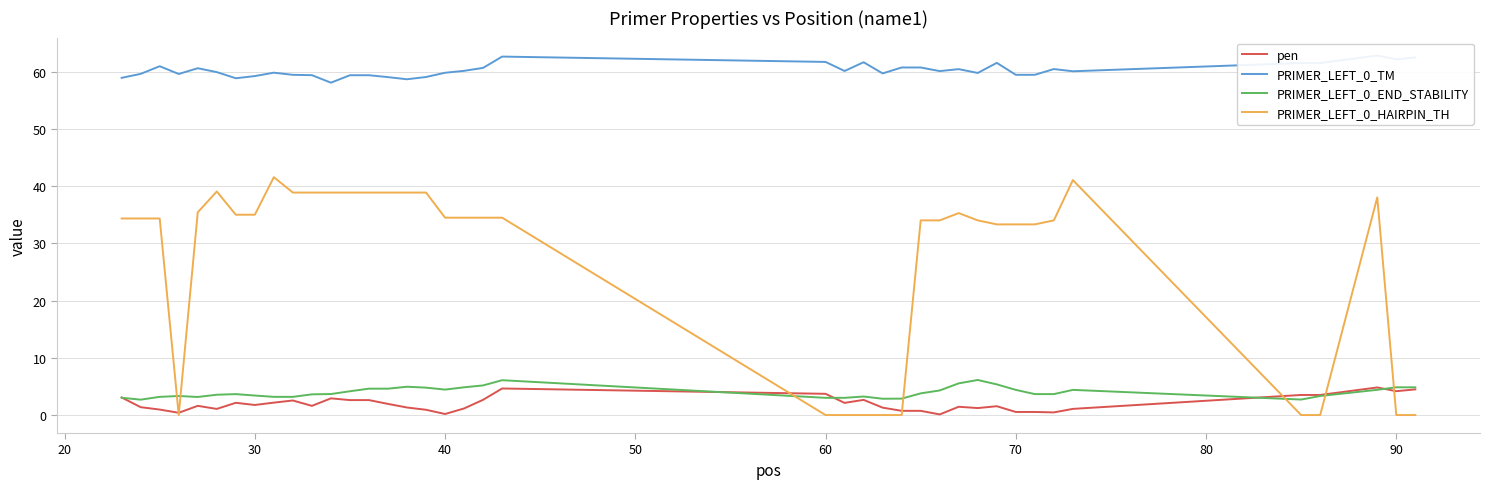

What is the difference between the second highest and second lowest values in the PRIMER_LEFT_0_END_STABILITY series?

3.4